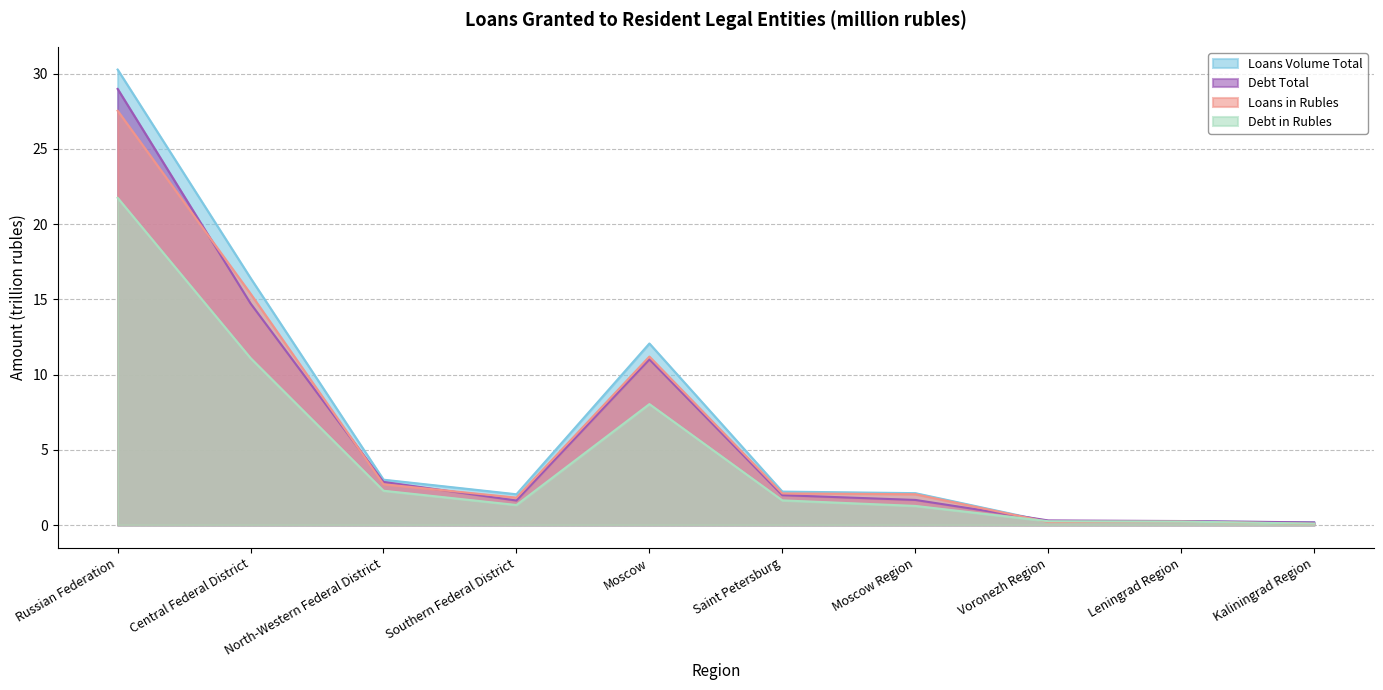

What position from the right is North-Western Federal District?

8